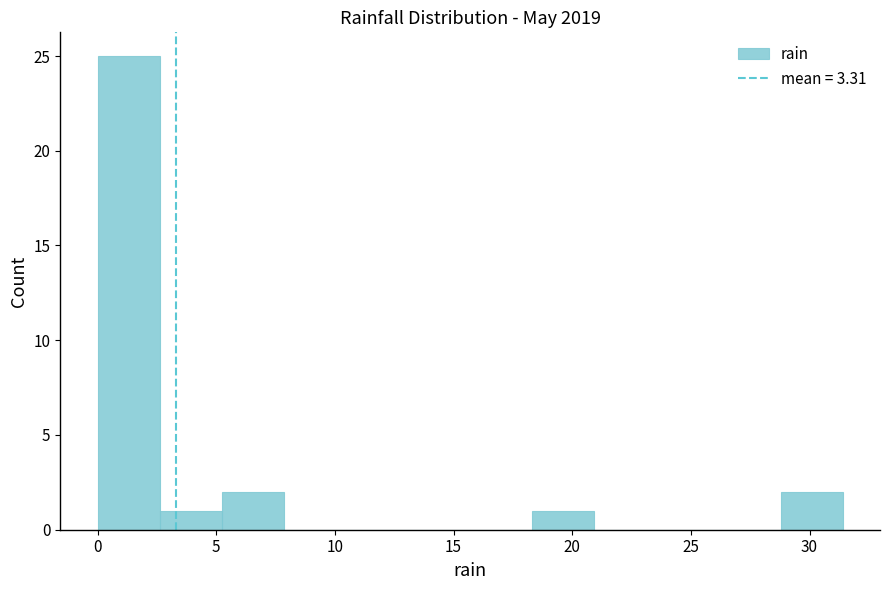

Reading left to right, list every bar in this chart as the range it spans on the x-axis followed by its height. Neither the bar edges nor the heights are printed on the chart, so give them approximately, as read against the axes.

0.0 to 2.5: 25
2.5 to 5.0: 1
5.0 to 8.0: 2
8.0 to 10.5: 0
10.5 to 13.0: 0
13.0 to 15.5: 0
15.5 to 18.5: 0
18.5 to 21.0: 1
21.0 to 23.5: 0
23.5 to 26.0: 0
26.0 to 29.0: 0
29.0 to 31.5: 2